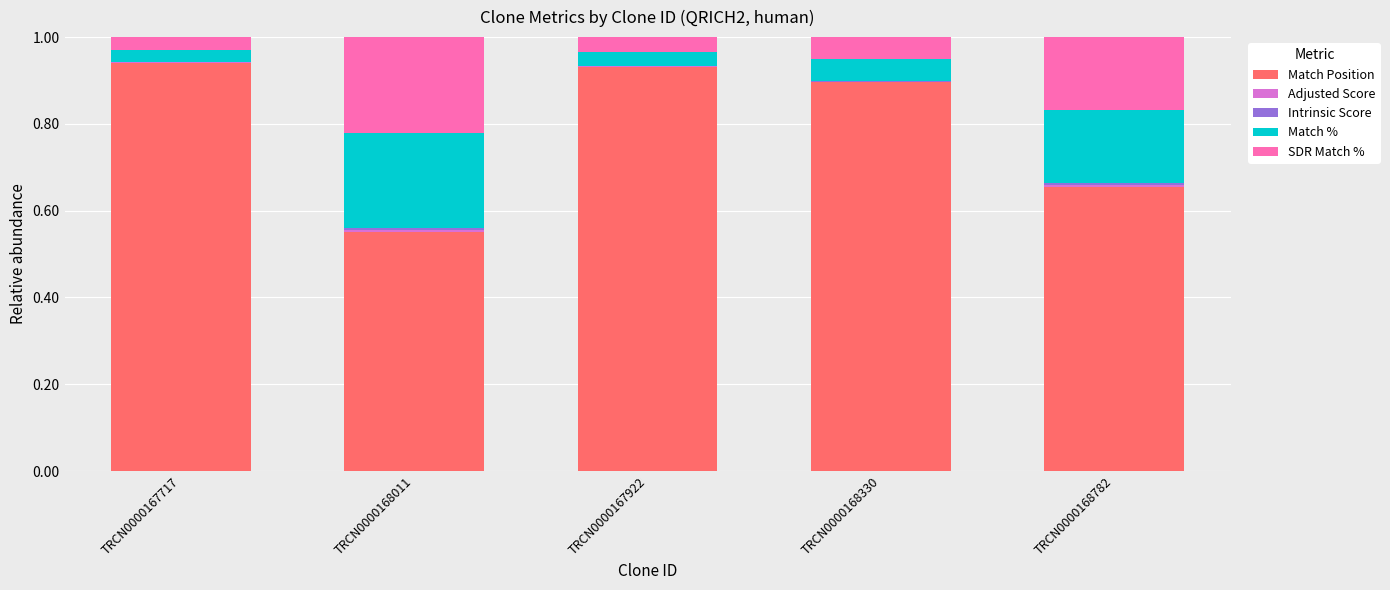

What is the total value across all series at TRCN0000168330?

1.0